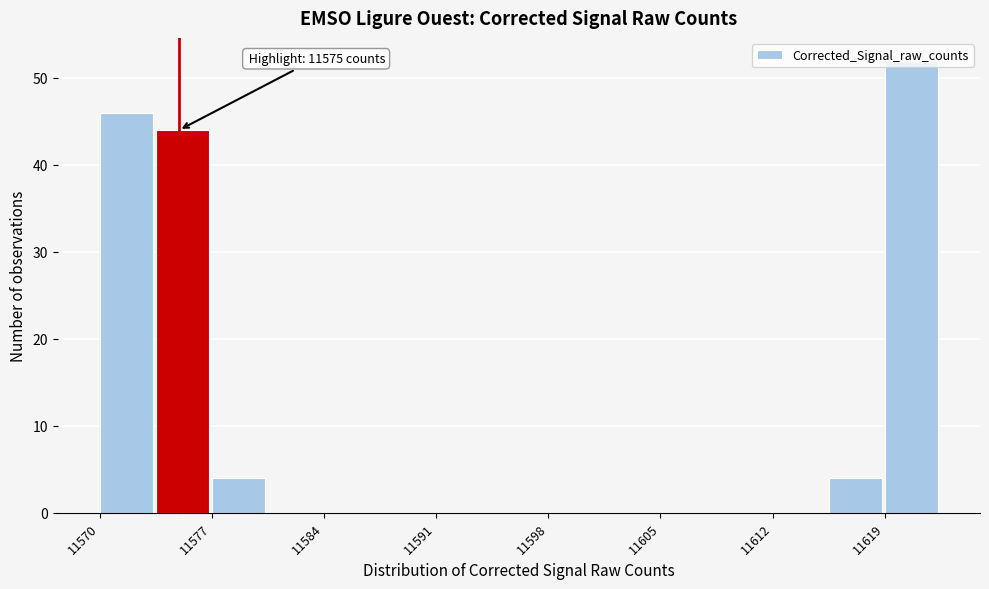

Read against the x-axis, roughly where is the centre of the tallest bar?

11621